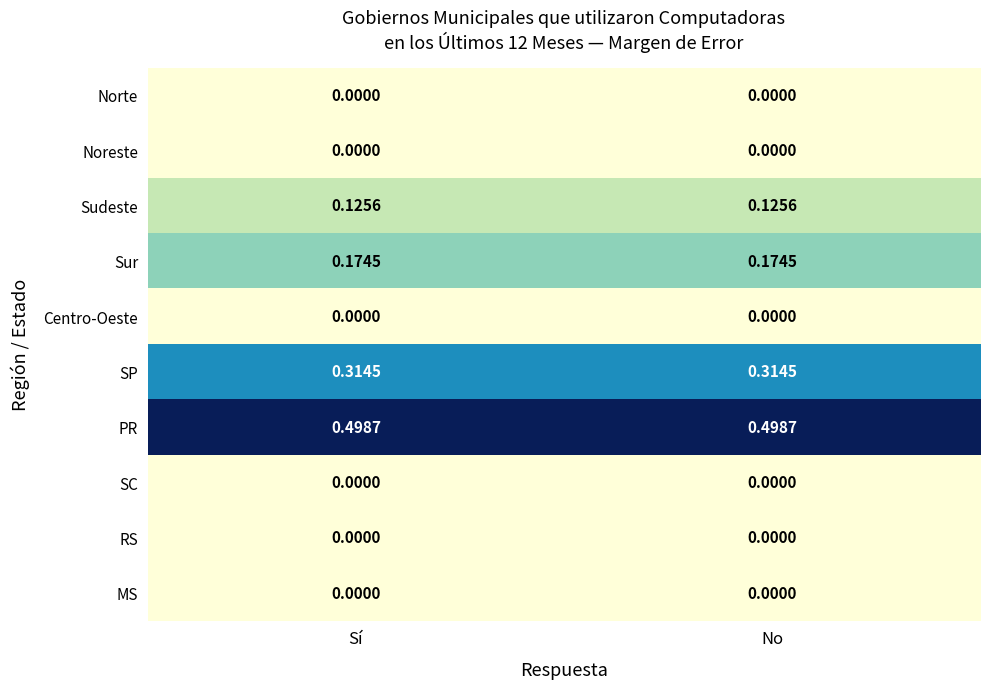

What is the spread (max minus min) of values at Sí?

0.5